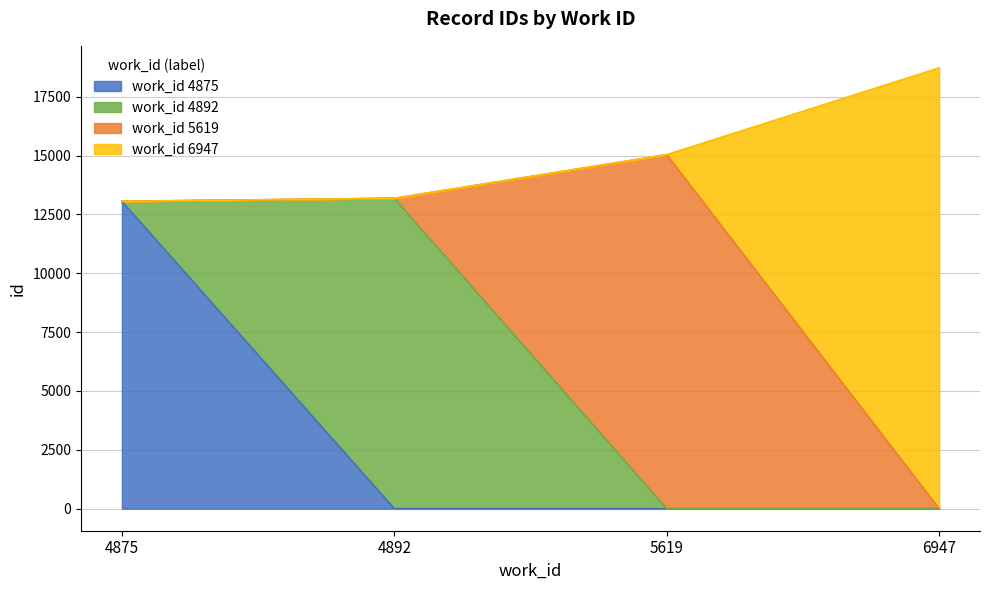

Reading left to right, extract all data points from this chart.

13053	13182	15036	18722